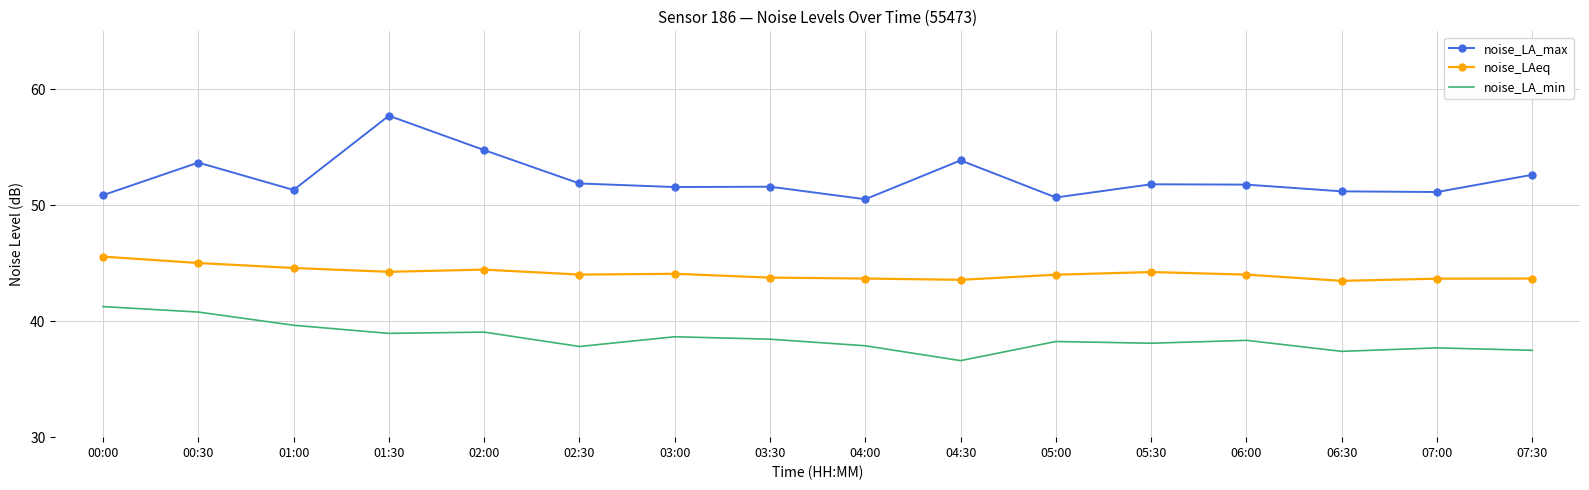

True or false: noise_LA_max and noise_LA_min cross at least once.

False